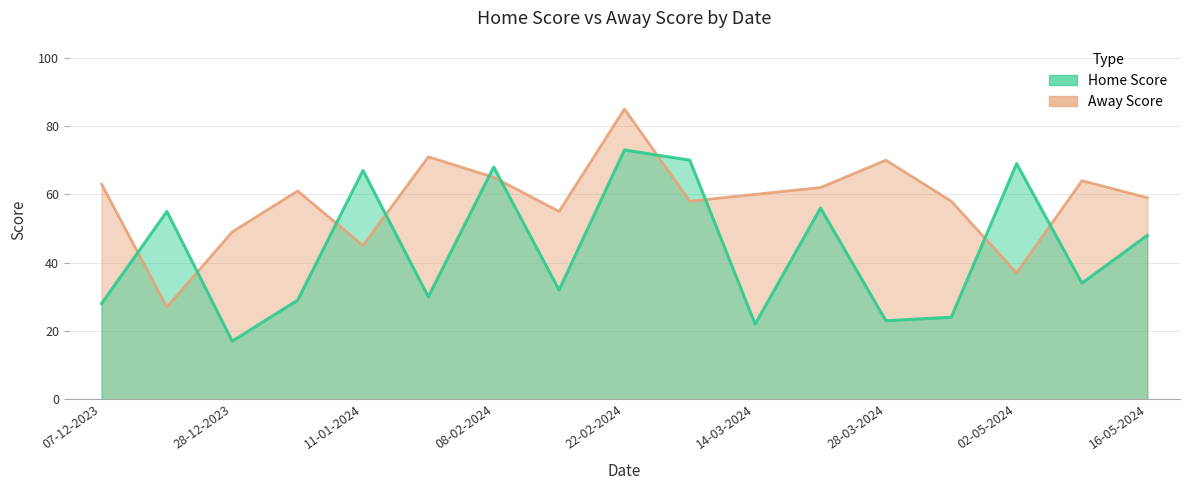

At which category does Home Score reach its first local peak?

14-12-2023